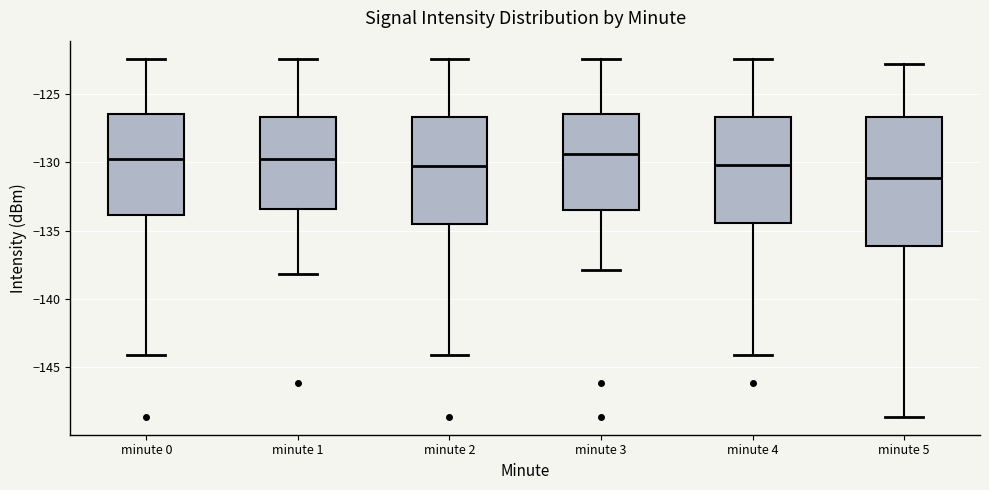

Which box is the tallest, from its lower edge to its upper edge?

minute 5